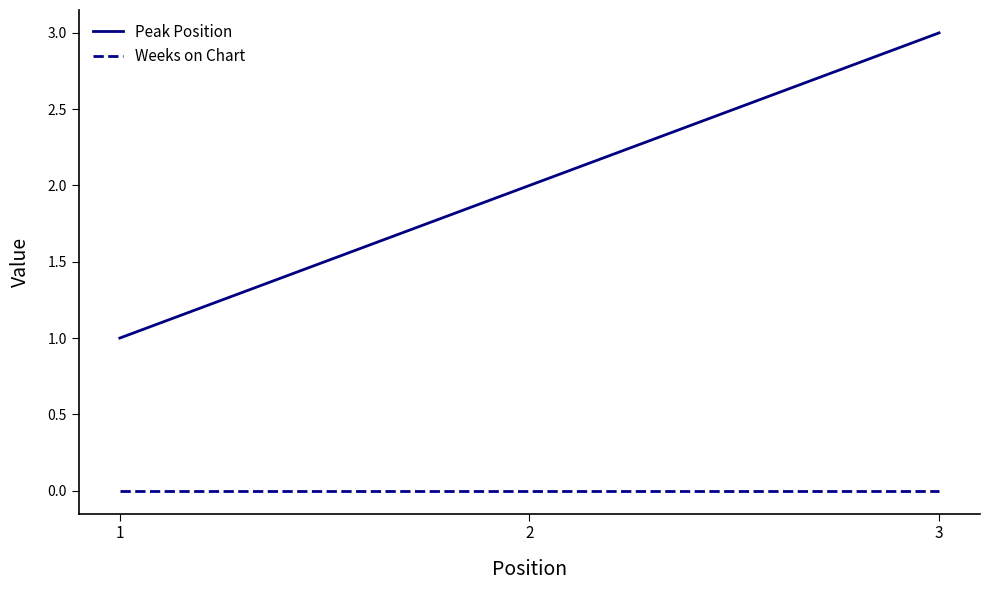

Which category has the highest value across all series?

3